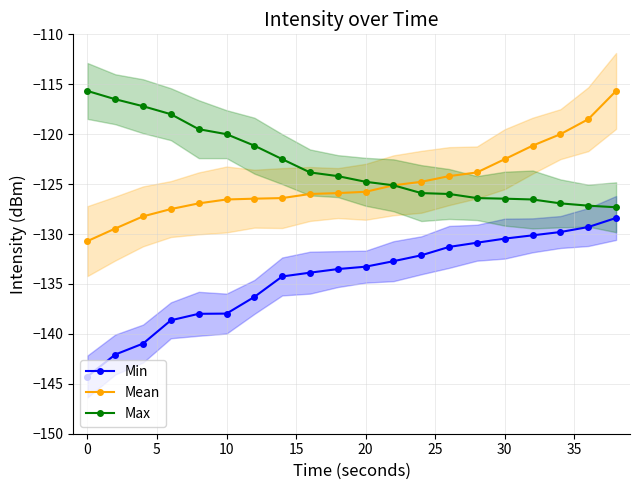

True or false: Mean has a value of -47.9 at 30.

False